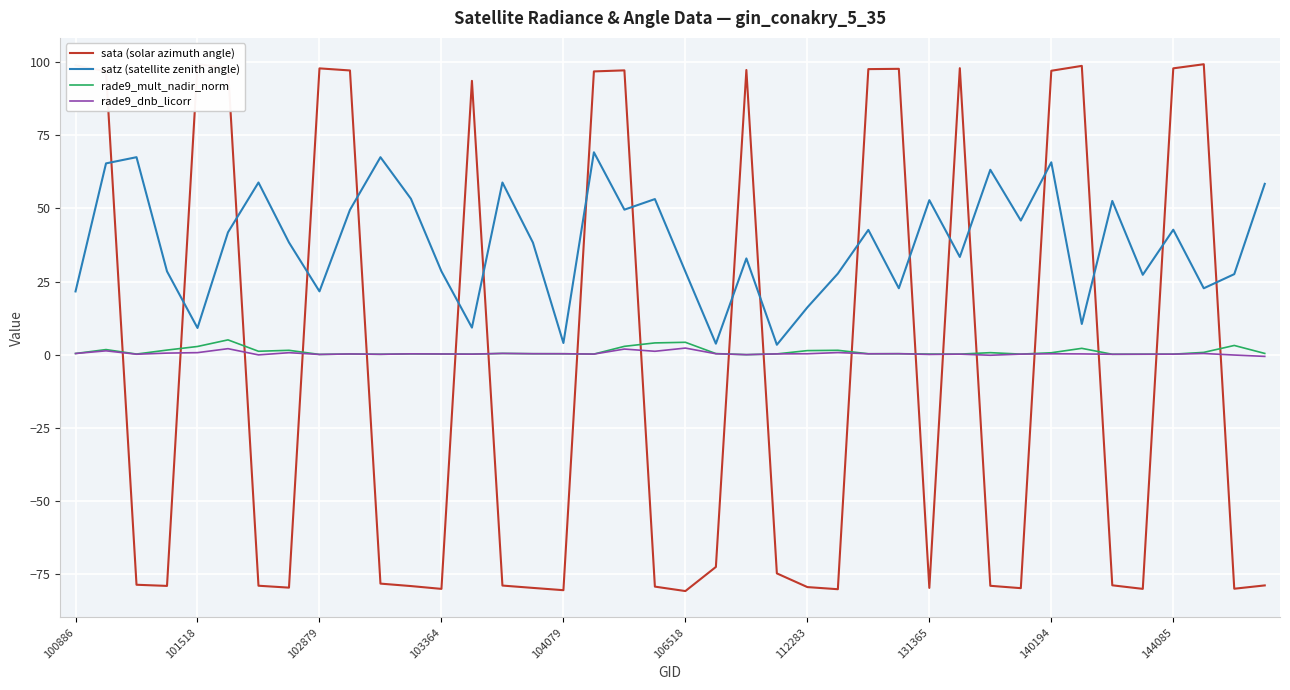

What is the sum of the rade9_dnb_licorr values at 35 and 16?

0.5